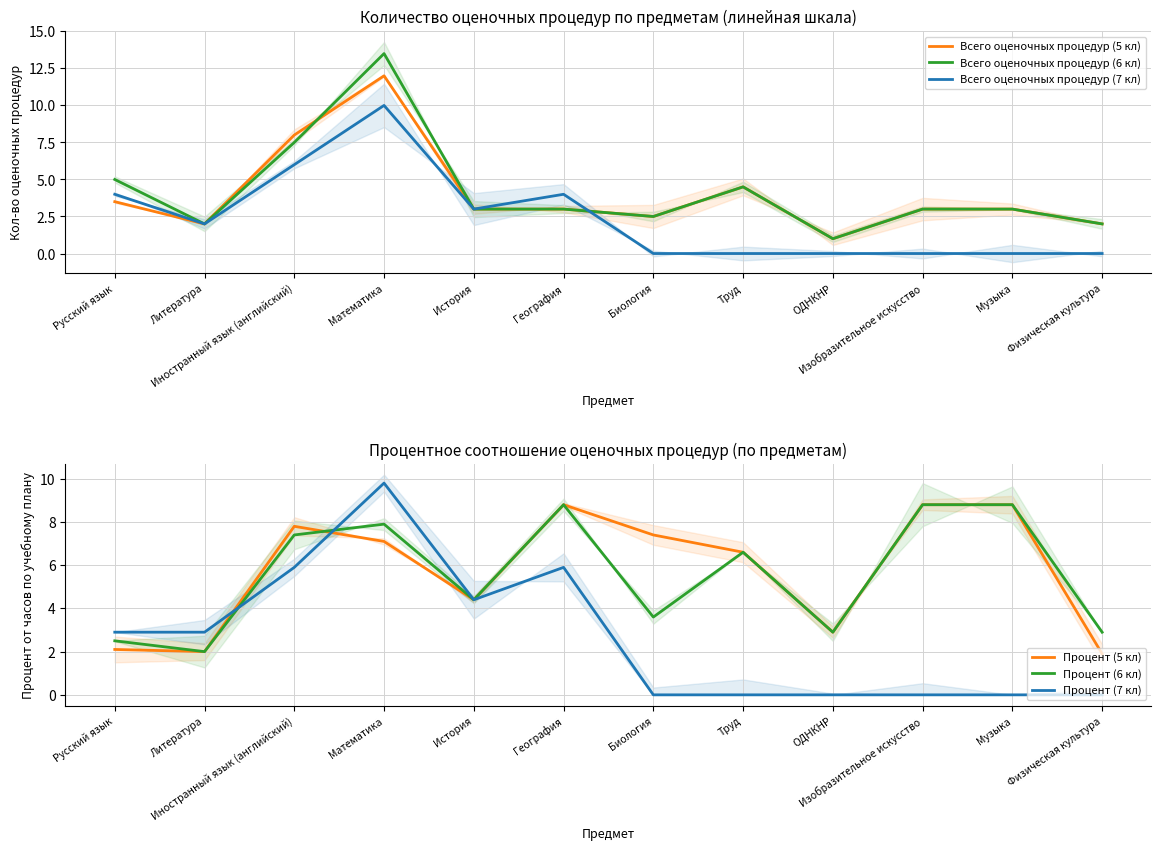

What is the average value of the Всего оценочных процедур (7 кл) series?

2.4